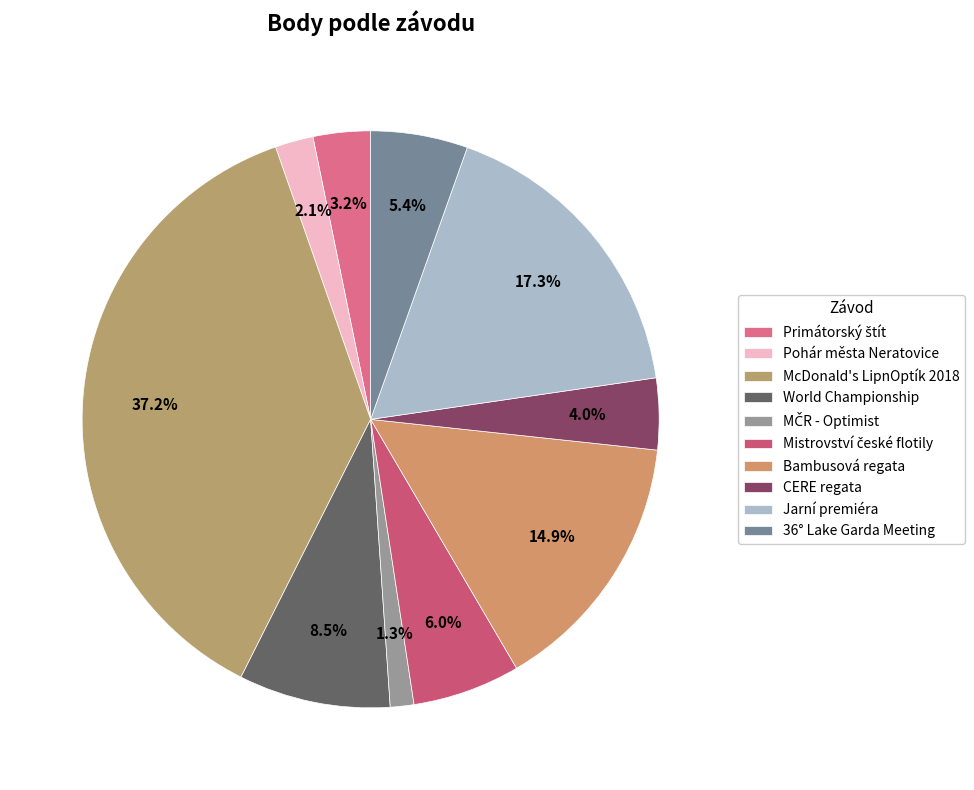

How many segments does this pie chart have?

10